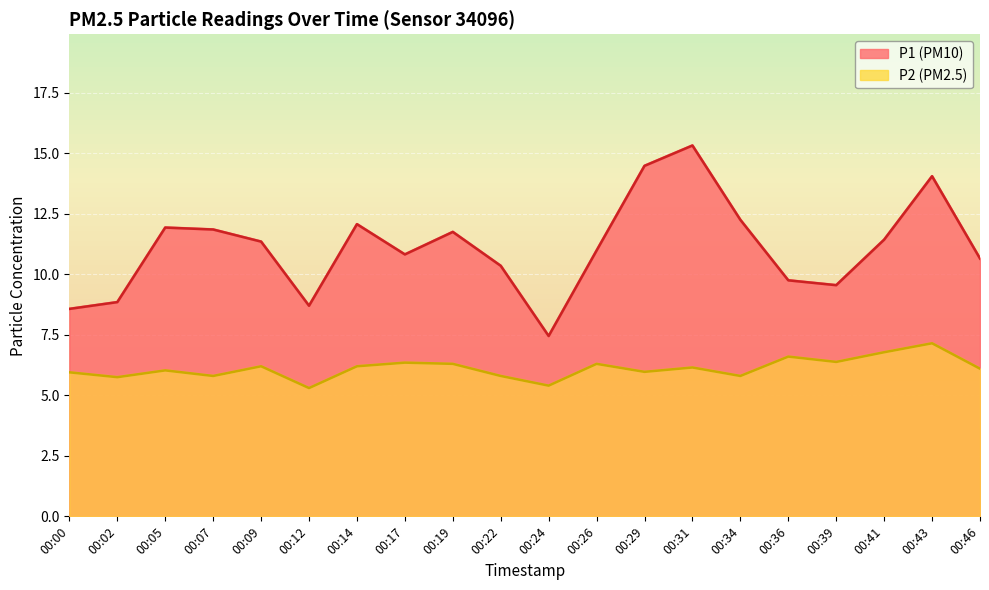

Rank the series by their maximum value, from highest to lowest.

P1, P2